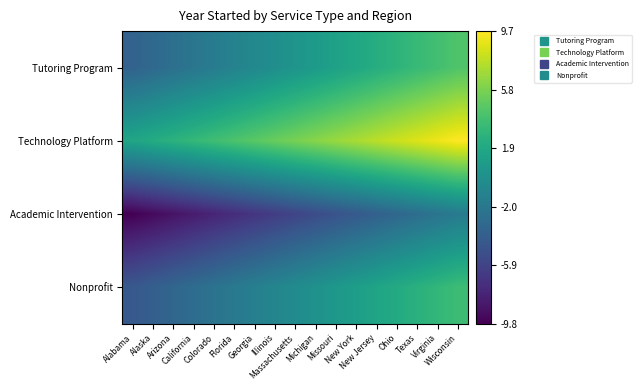

Reading left to right, what are all the values shown in this chart?

Tutoring Program: Alabama=2008.4	Alaska=2008.9	Arizona=2009.4	California=2009.9	Colorado=2010.4	Florida=2010.9	Georgia=2011.4	Illinois=2011.9	Massachusetts=2012.4	Michigan=2012.9	Missouri=2013.4	New York=2013.9	New Jersey=2014.4	Ohio=2014.9	Texas=2015.4	Virginia=2015.9	Wisconsin=2016.4
Technology Platform: Alabama=2013.8	Alaska=2014.2	Arizona=2014.8	California=2015.2	Colorado=2015.8	Florida=2016.2	Georgia=2016.8	Illinois=2017.2	Massachusetts=2017.8	Michigan=2018.2	Missouri=2018.8	New York=2019.2	New Jersey=2019.8	Ohio=2020.2	Texas=2020.8	Virginia=2021.2	Wisconsin=2021.8
Academic Intervention: Alabama=2002.2	Alaska=2002.8	Arizona=2003.2	California=2003.8	Colorado=2004.2	Florida=2004.8	Georgia=2005.2	Illinois=2005.8	Massachusetts=2006.2	Michigan=2006.8	Missouri=2007.2	New York=2007.8	New Jersey=2008.2	Ohio=2008.8	Texas=2009.2	Virginia=2009.8	Wisconsin=2010.2
Nonprofit: Alabama=2007.7	Alaska=2008.2	Arizona=2008.7	California=2009.2	Colorado=2009.7	Florida=2010.2	Georgia=2010.7	Illinois=2011.2	Massachusetts=2011.7	Michigan=2012.2	Missouri=2012.7	New York=2013.2	New Jersey=2013.7	Ohio=2014.2	Texas=2014.7	Virginia=2015.2	Wisconsin=2015.7